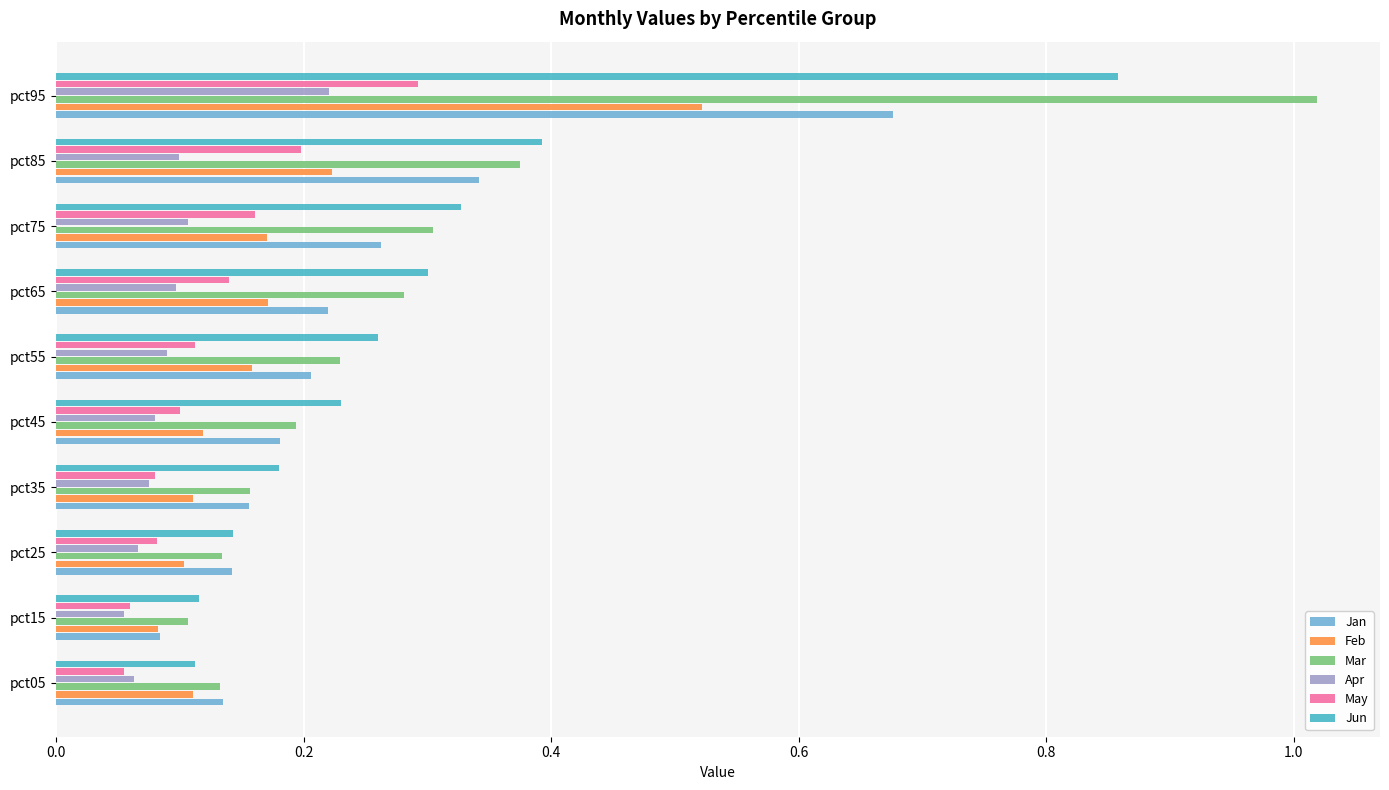

Which category has the highest value in the Feb series?

pct95